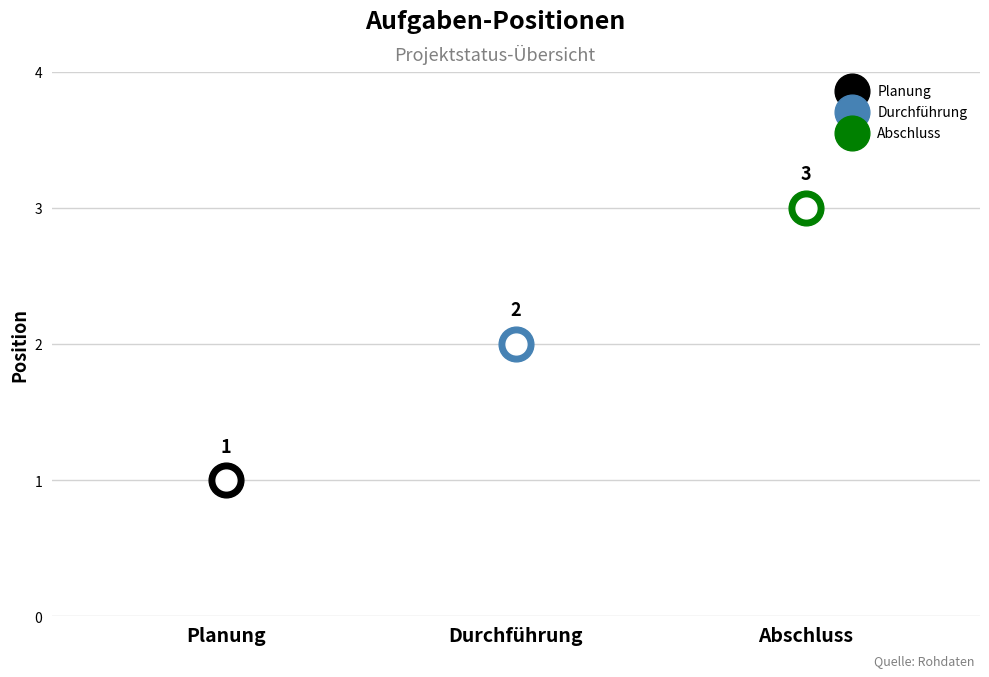

What is the ratio of the value at Planung to the value at Abschluss?

0.3